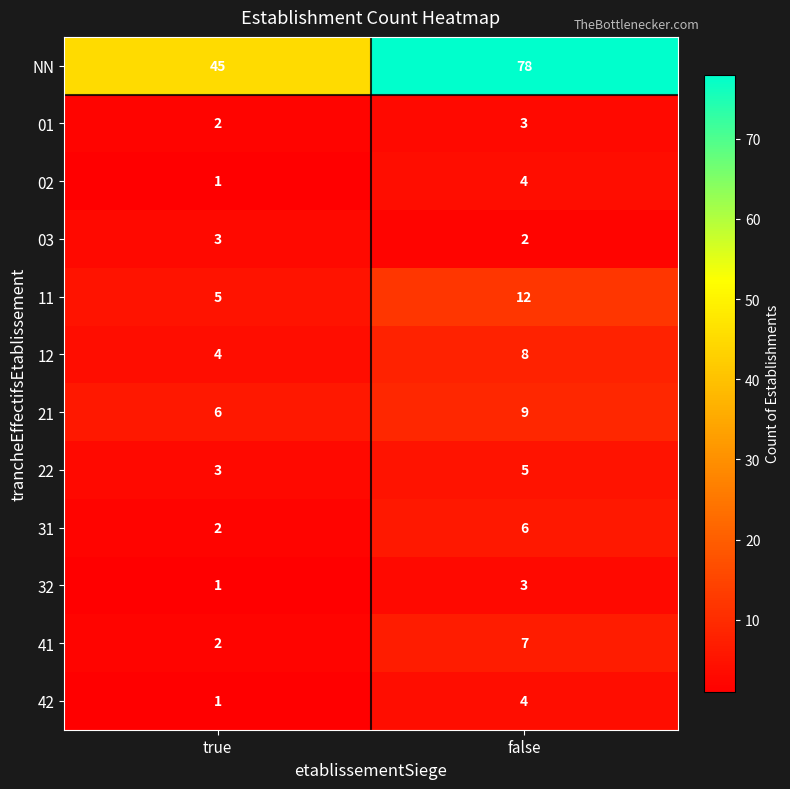

At which label is 42 closest to 2?

true